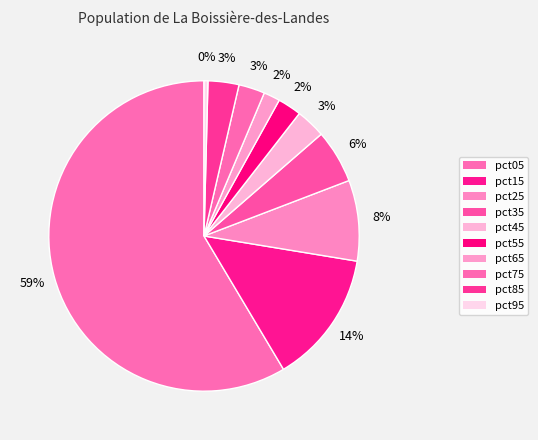

Is there a majority slice in this chart?

Yes